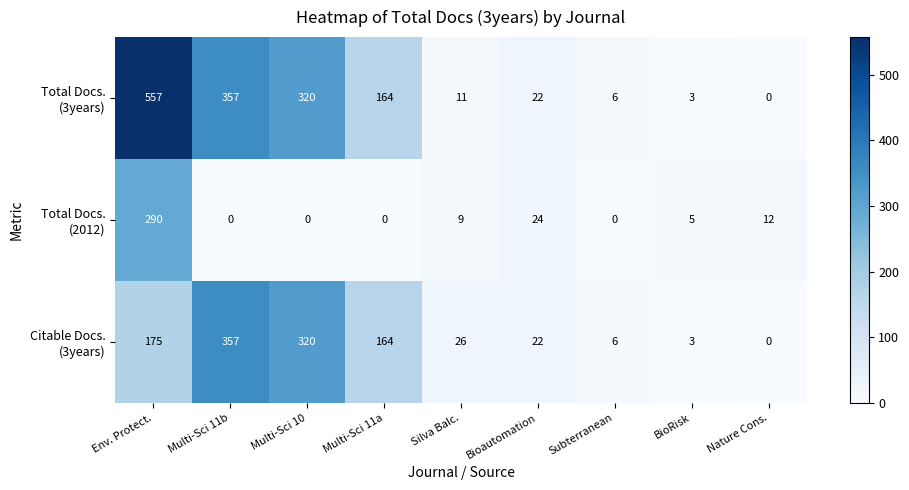

What is the spread (max minus min) of values at Nature Cons.?

12